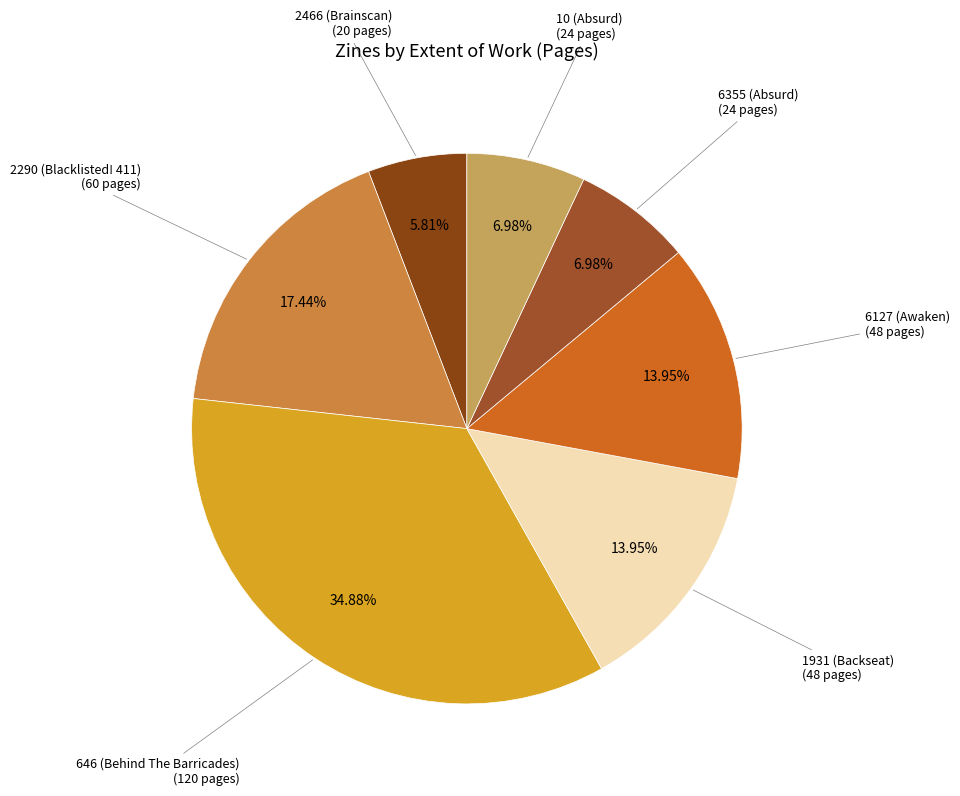

Is there a majority slice in this chart?

No